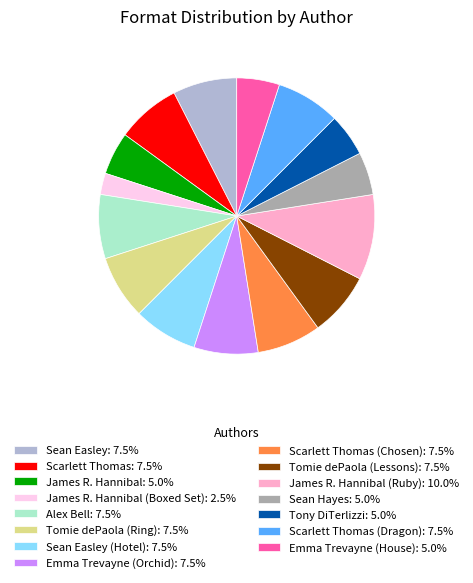

Does any single category account for the majority?

No